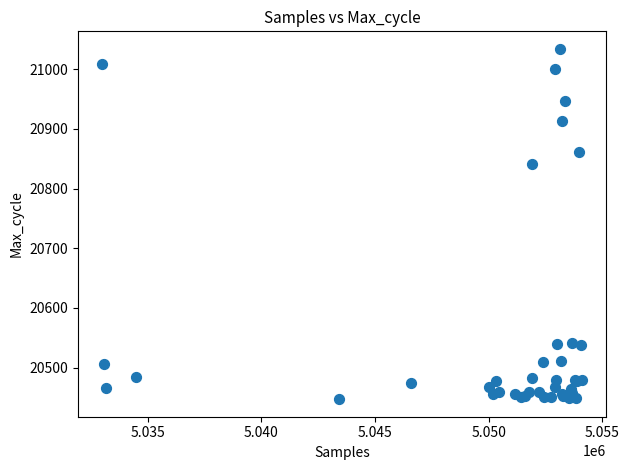

What Y value in the scatter plot is closest to 20740?

20841